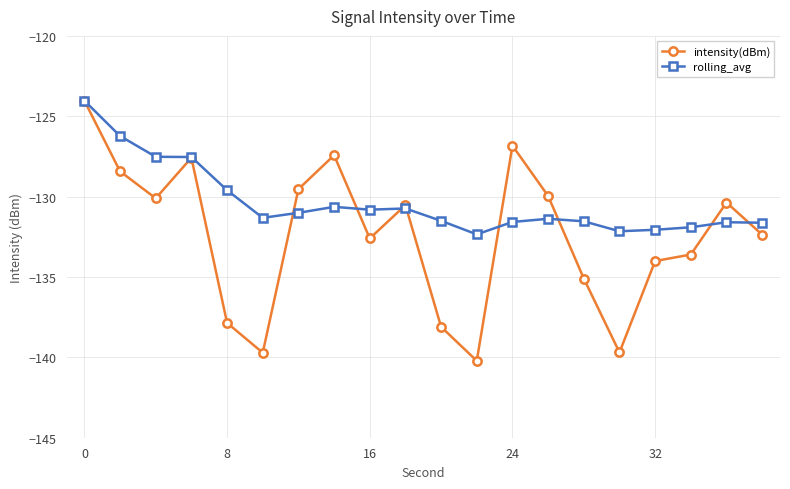

What is the greatest value displayed?

-124.0